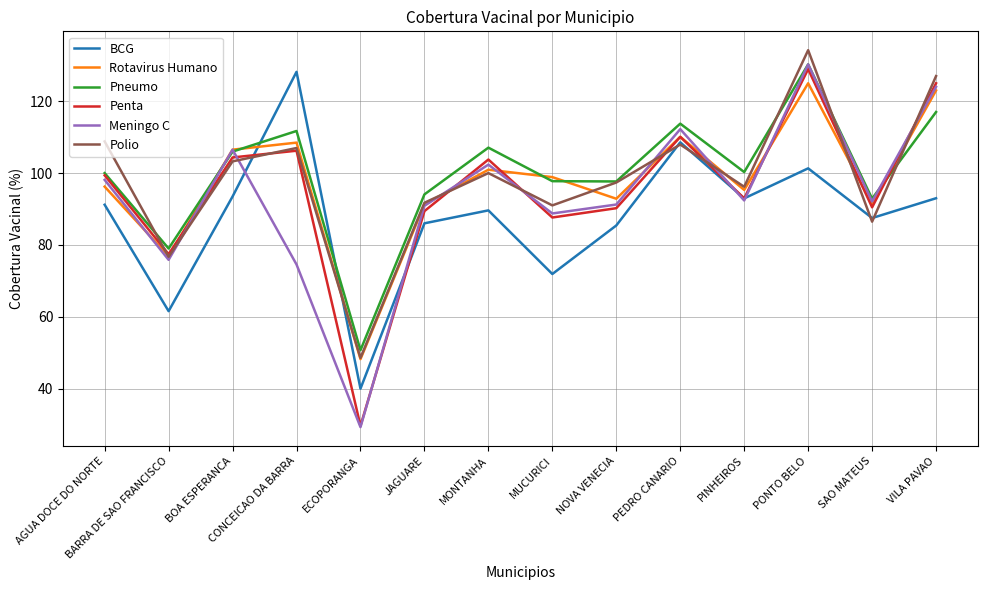

What position from the right is CONCEICAO DA BARRA?

11